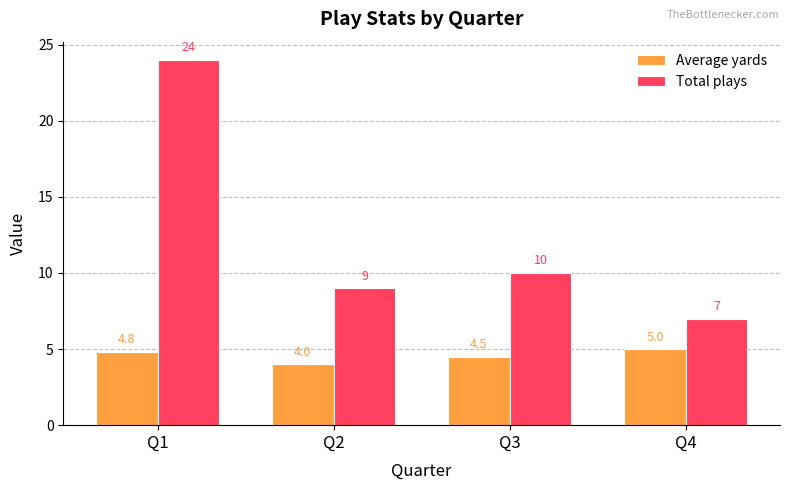

Which series has the largest range (max minus min)?

Total plays